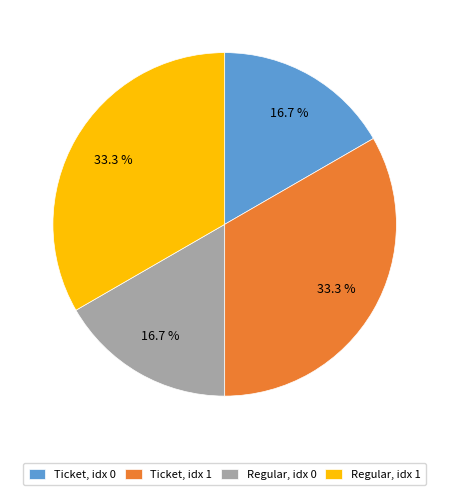

How much of the chart is everything except Regular, idx 0?

83.3%